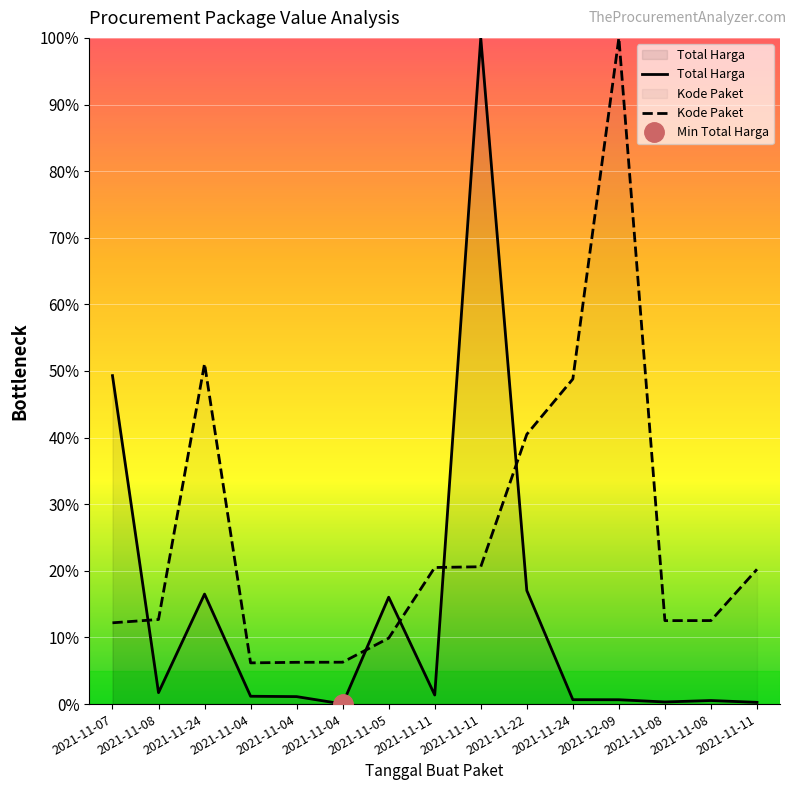

At which label does Kode Paket first exceed 12?

2021-11-07